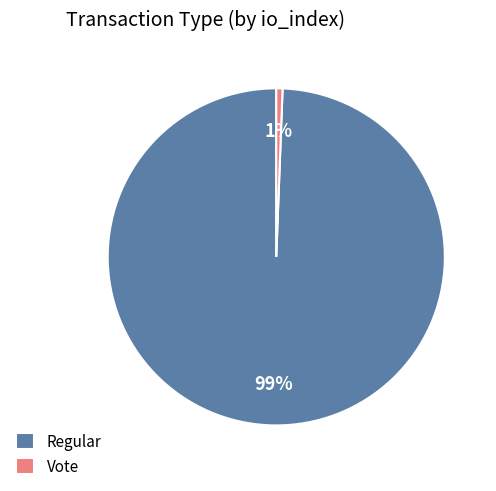

Do Vote and Regular together represent more than half of the pie?

Yes